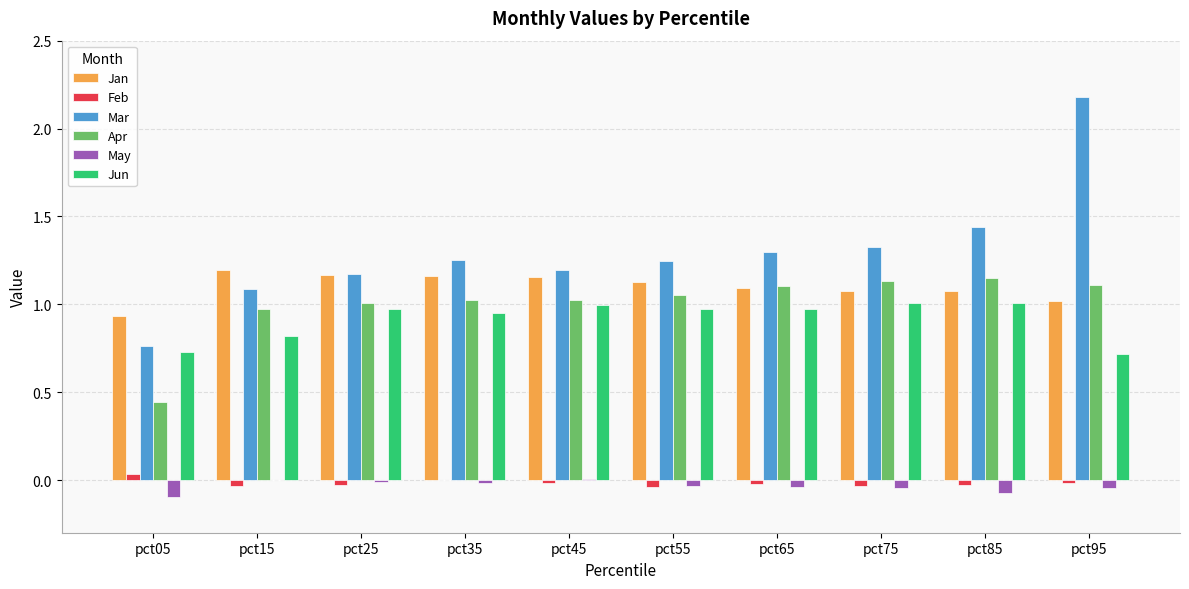

Is the value of Jun at pct75 greater than the value of Jan at pct65?

No